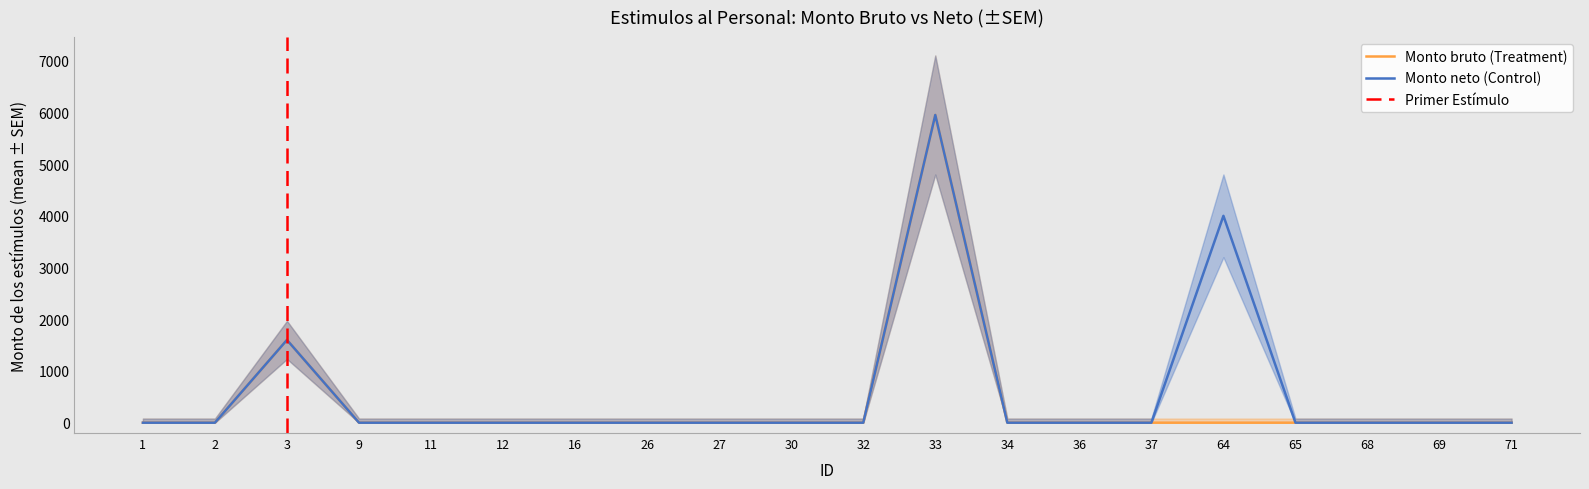

Rank the series by their maximum value, from highest to lowest.

Monto bruto (Treatment), Monto neto (Control)